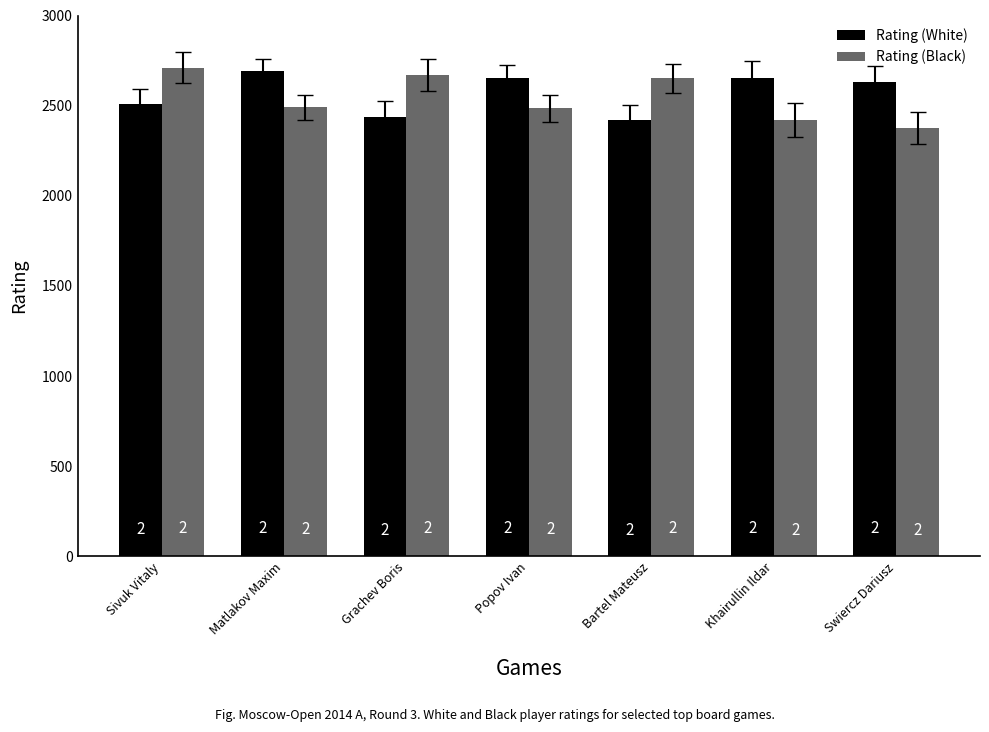

What is the average value of the Rating (White) series?

2570